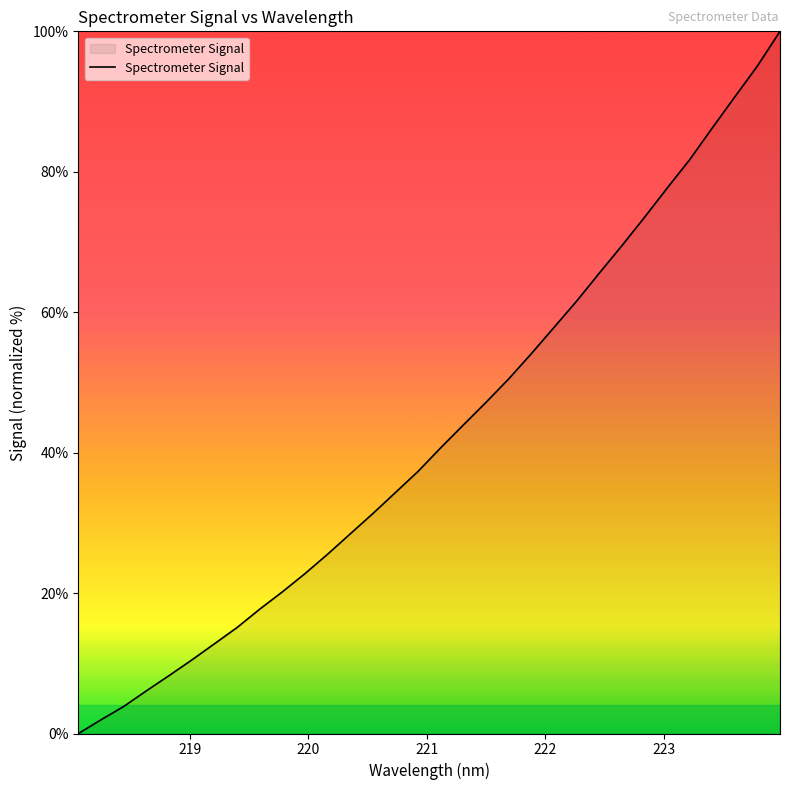

What is the maximum value shown in the chart?

100.0